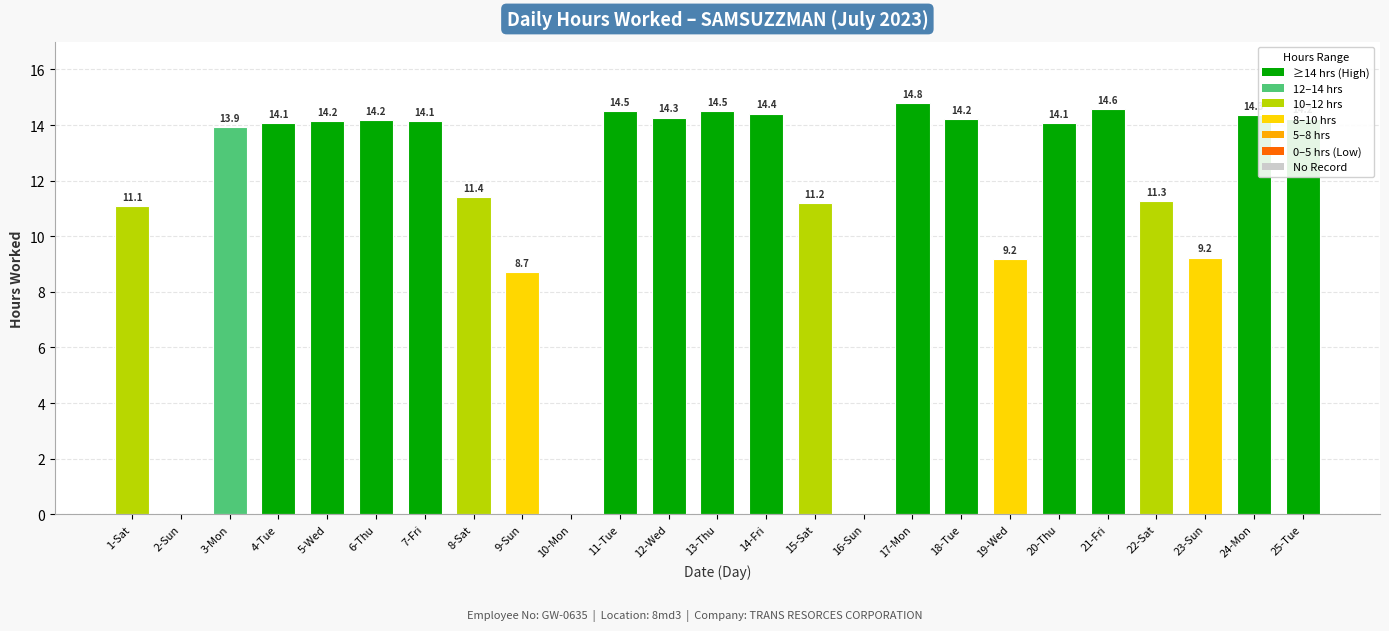

Which category has the highest value across all series?

17-Mon